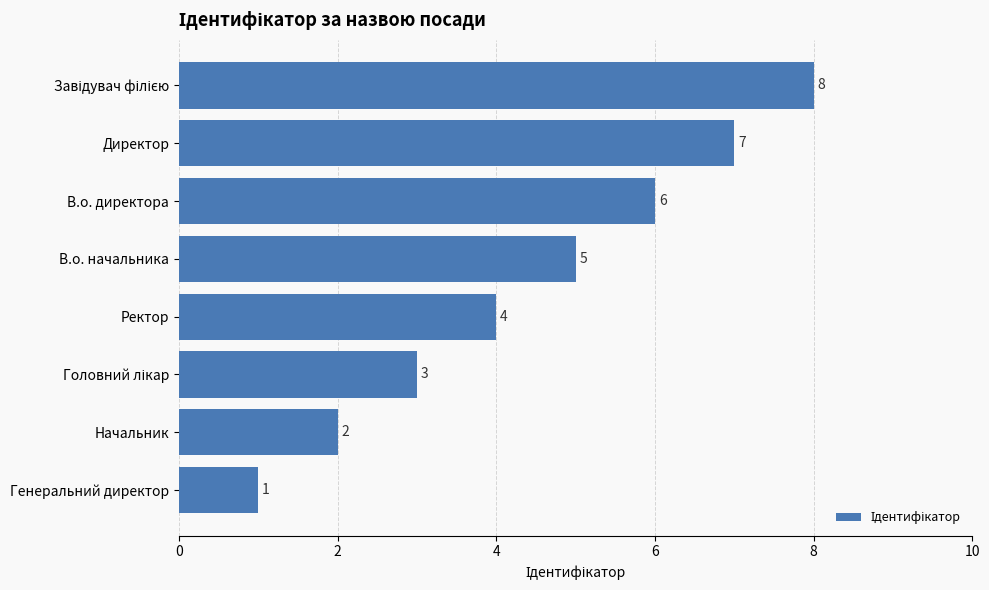

How many series are shown in this chart?

1